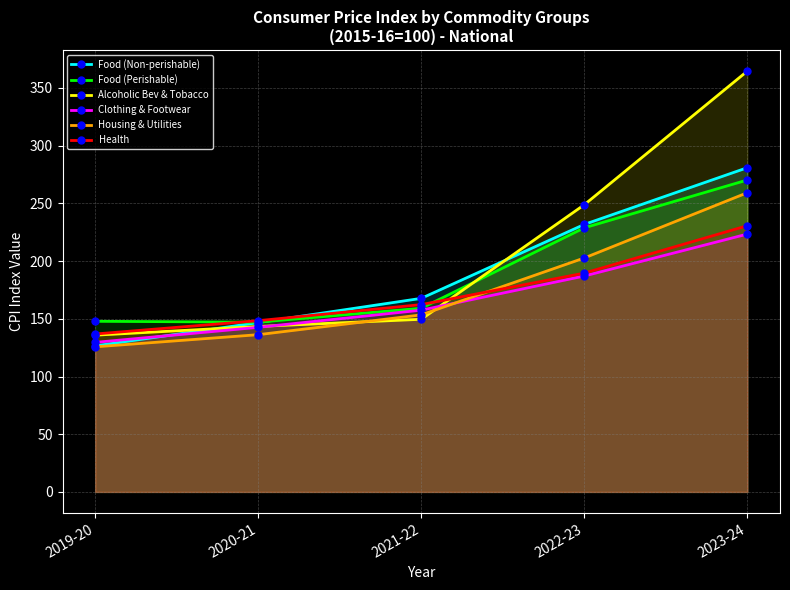

What are all the series names shown in the legend?

Food (Non-perishable), Food (Perishable), Alcoholic Bev & Tobacco, Clothing & Footwear, Housing & Utilities, Health